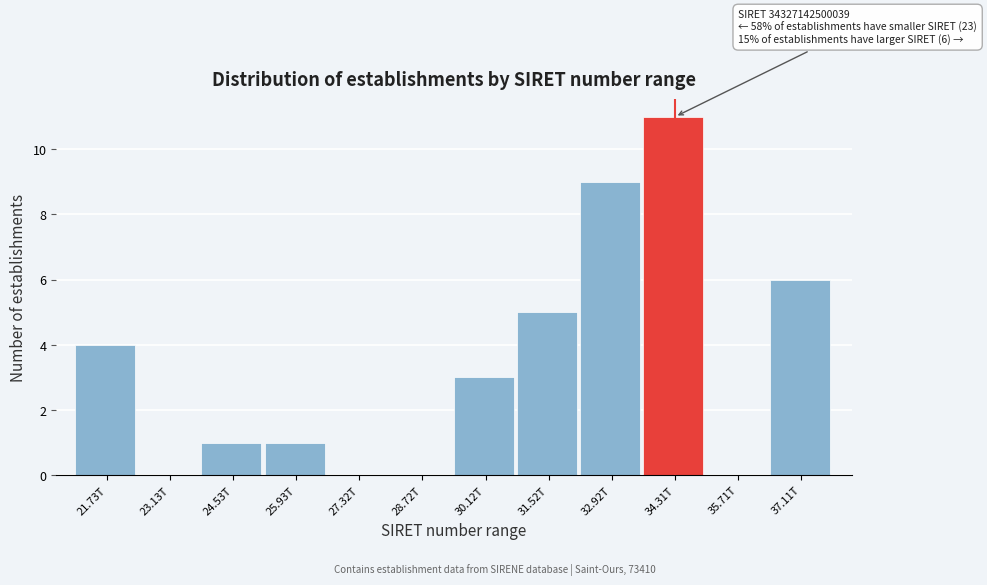

Reading right to left, what are all the values shown in this chart?

37.11T=6	35.71T=0	34.31T=11	32.92T=9	31.52T=5	30.12T=3	28.72T=0	27.32T=0	25.93T=1	24.53T=1	23.13T=0	21.73T=4